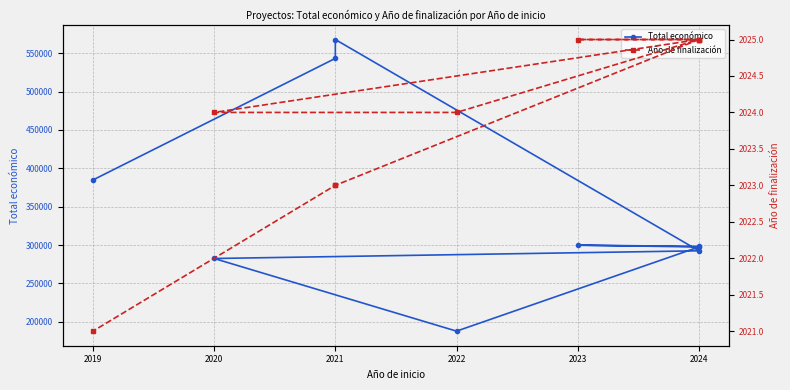

What value does the Año de finalización series have at 2024?

2025